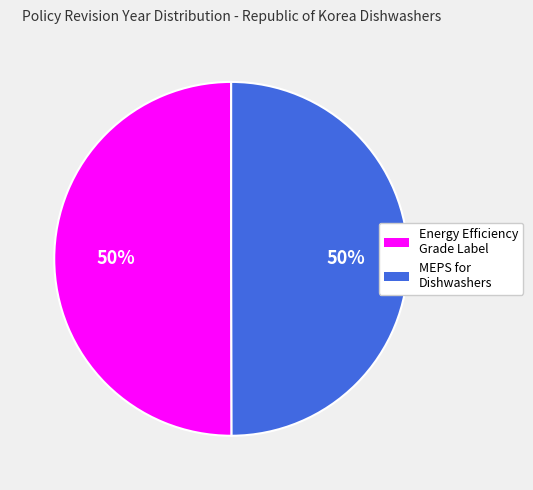

How many segments does this pie chart have?

2